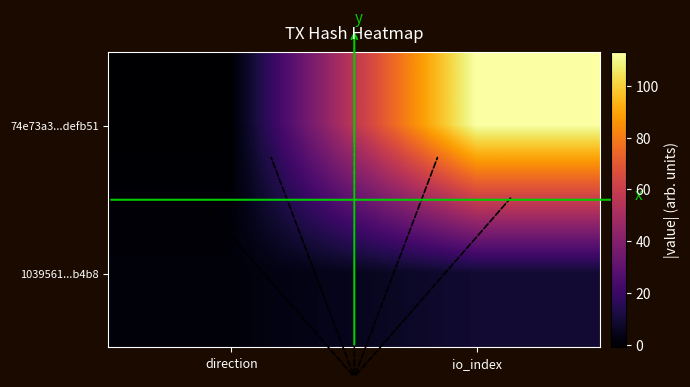

Reading left to right, extract all data points from this chart.

74e73a3...defb51: direction=-1	io_index=113
1039561...b4b8: direction=1	io_index=9